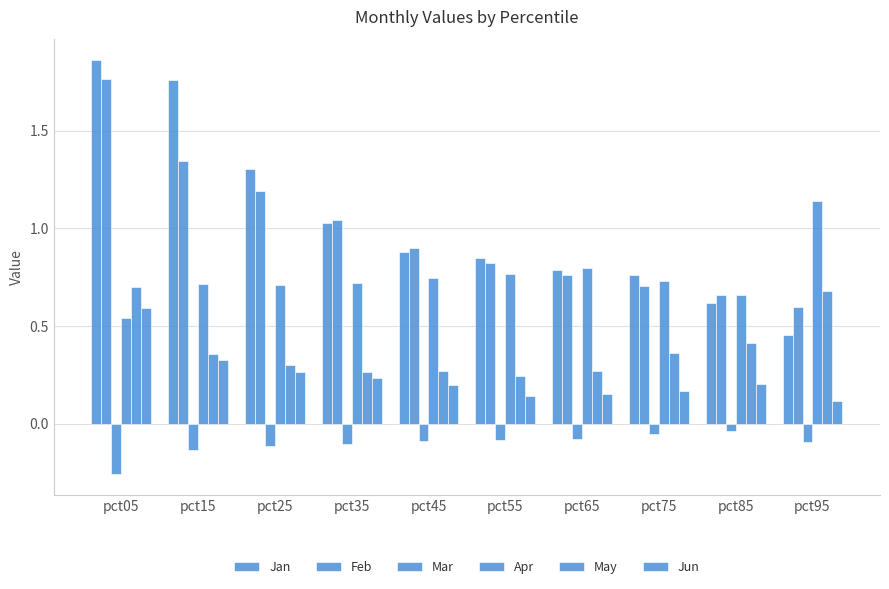

At how many categories does at least one series exceed 1?

5